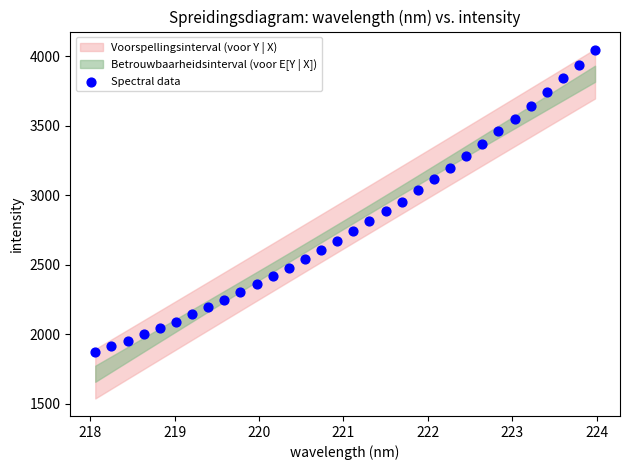

What is the range of Y values (max minus min)?

2177.6